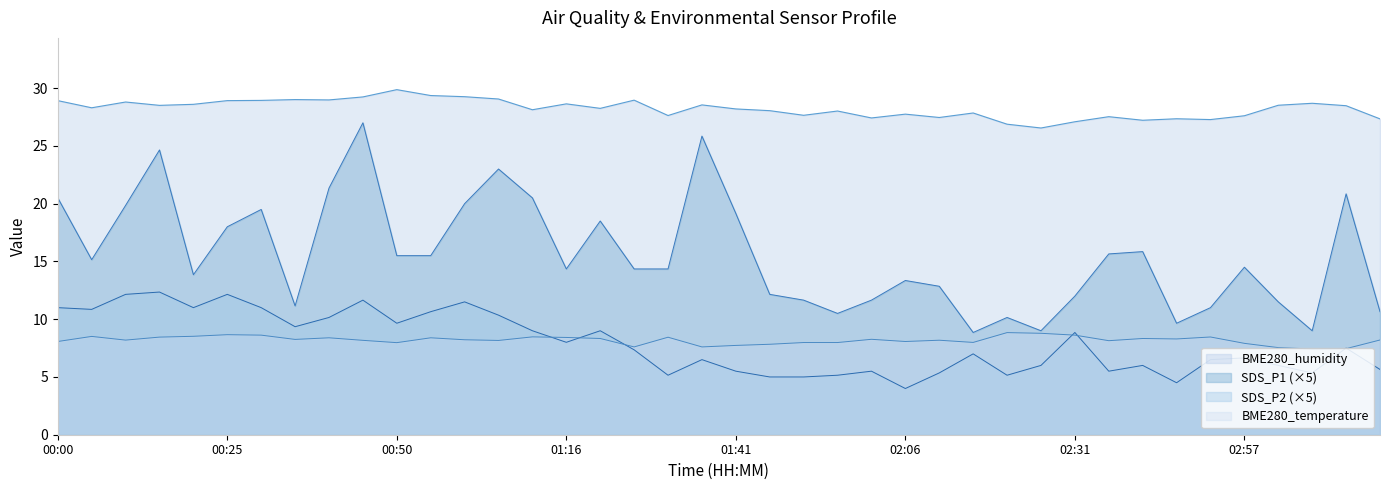

What is the minimum value shown in the chart?

4.0